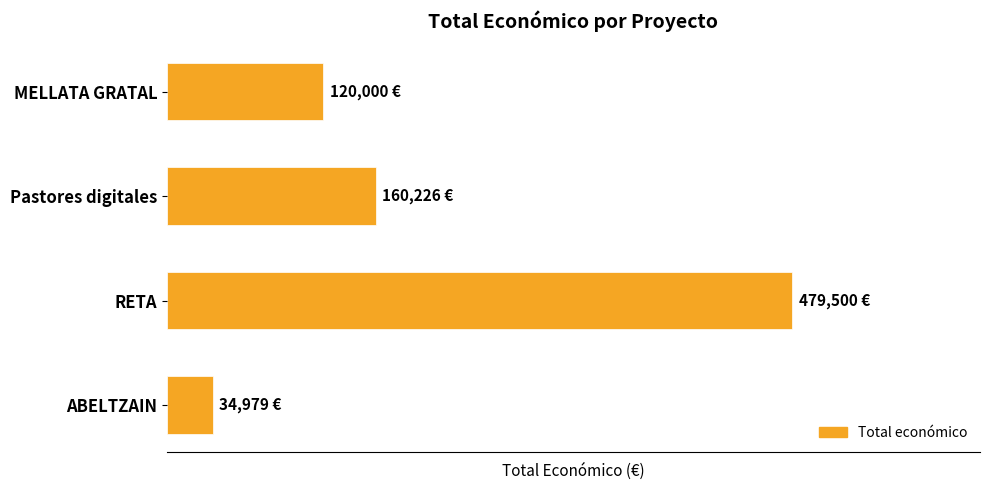

Does the chart contain any negative values?

No